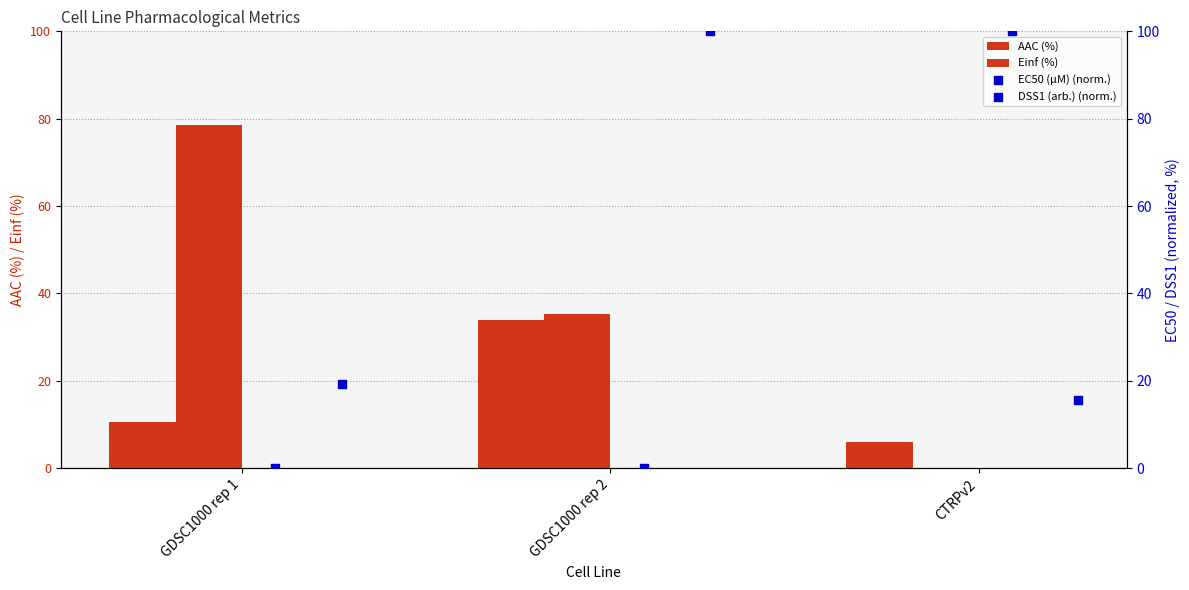

At which category is the sum across all series the highest?

GDSC1000 rep 2